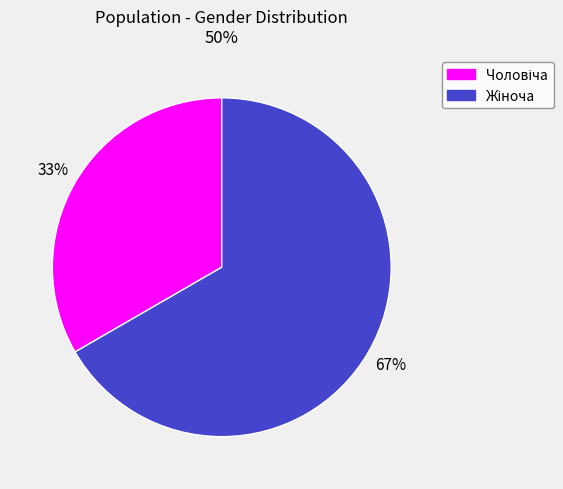

Does any single category account for the majority?

Yes